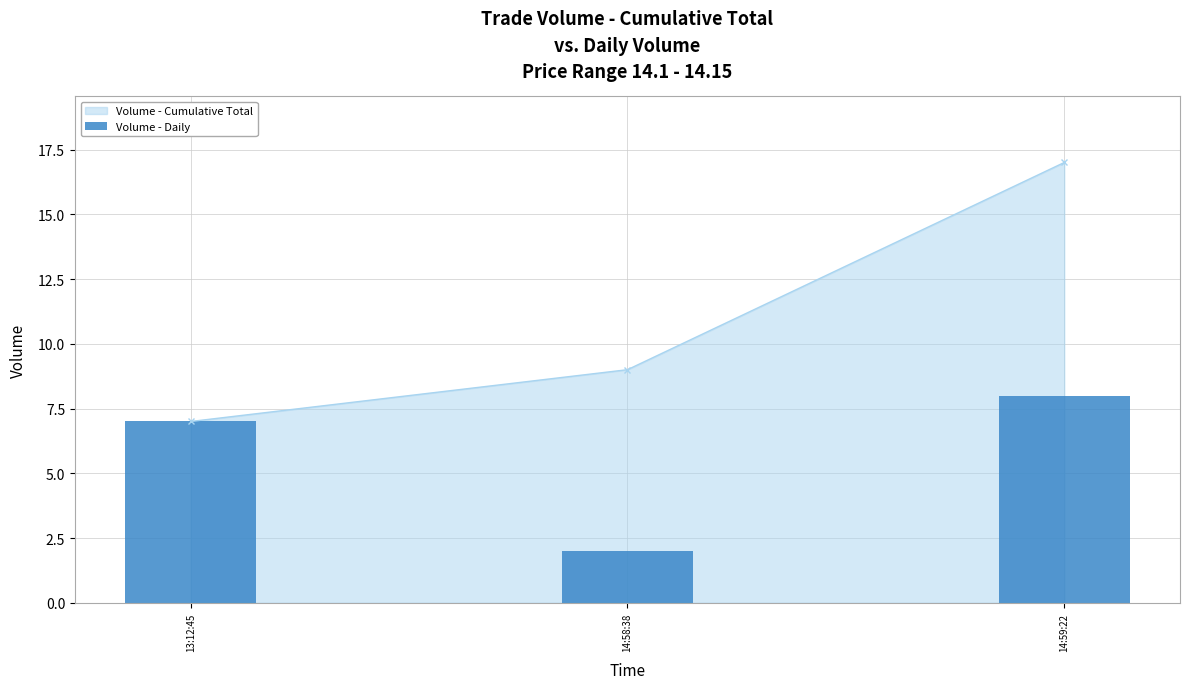

Which category has the highest value across all series?

14:59:22